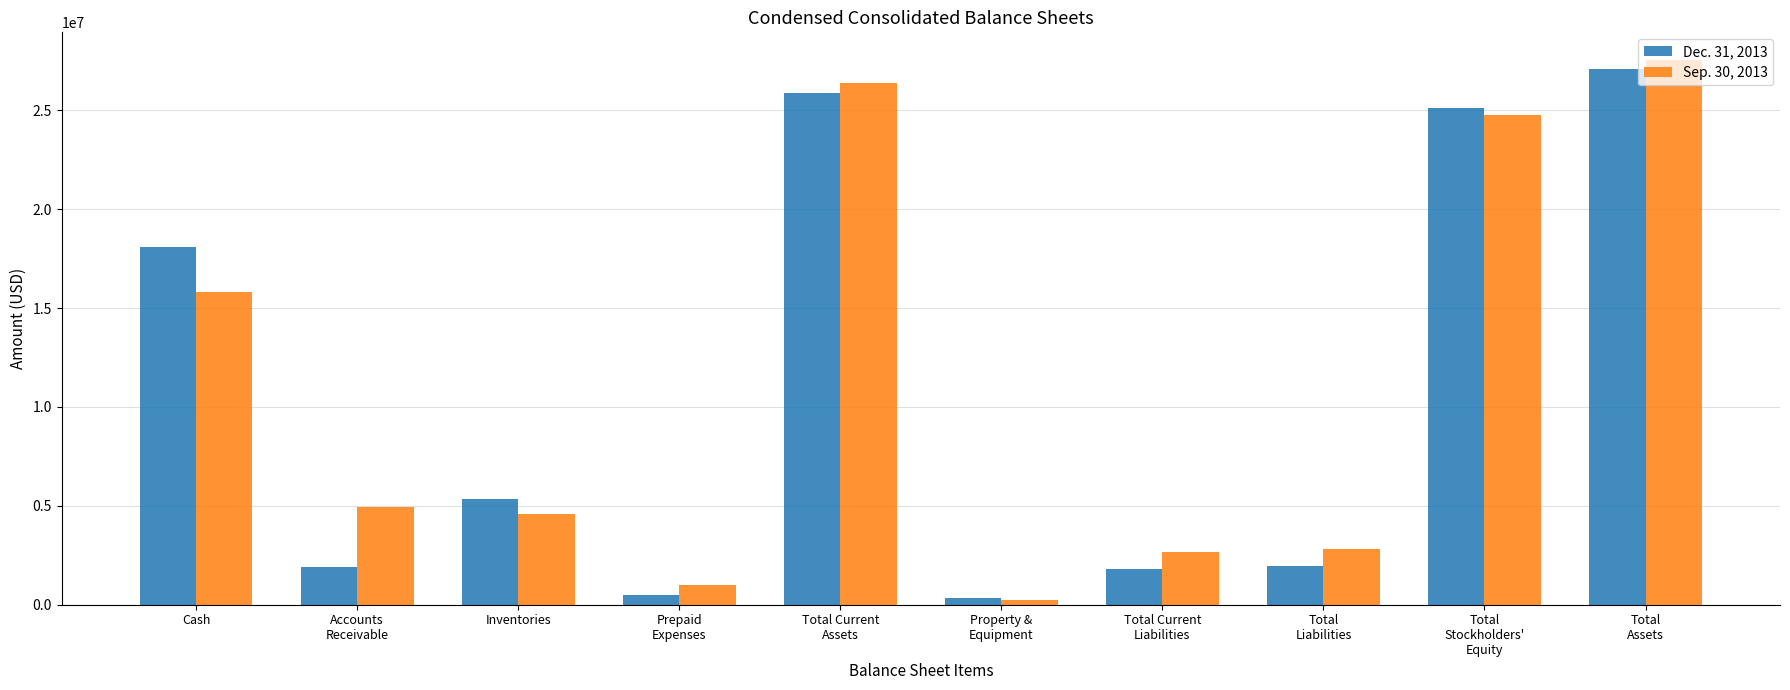

What is the minimum value for Sep. 30, 2013?

237377